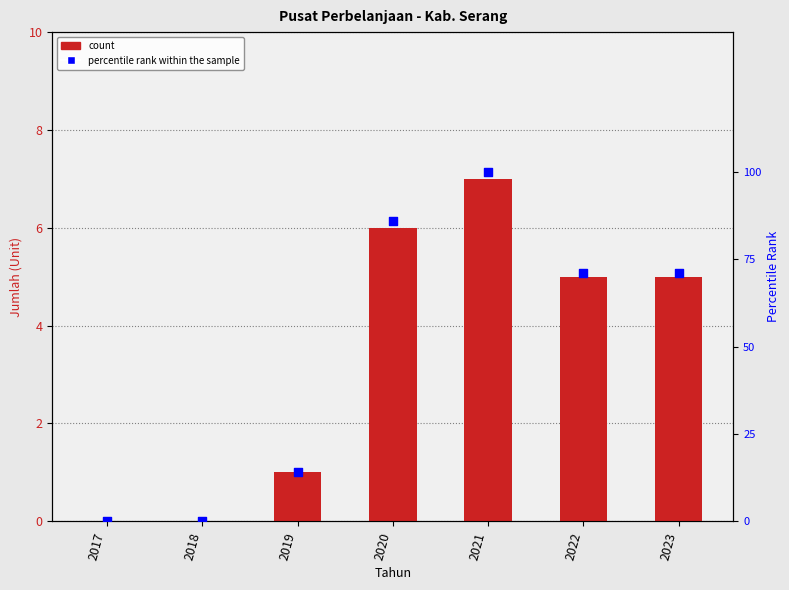

Which series has the largest total across all categories?

percentile rank within the sample